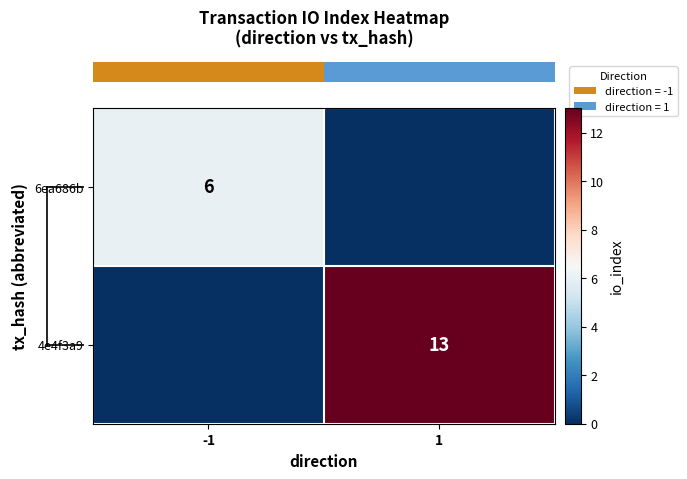

True or false: row_1 has a value of 13 at 1.

True